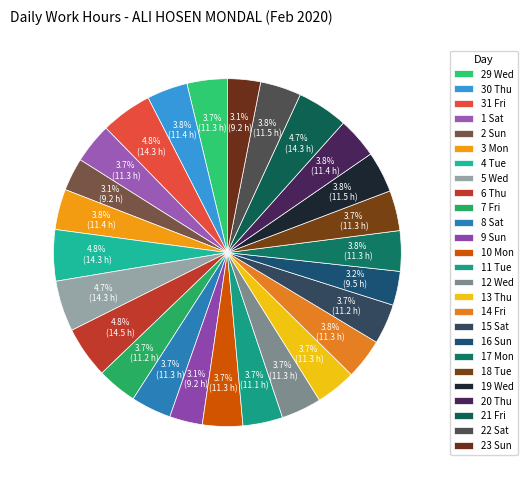

Rank the categories by value from lowest to highest.

2 Sun, 9 Sun, 23 Sun, 16 Sun, 11 Tue, 7 Fri, 15 Sat, 1 Sat, 10 Mon, 13 Thu, 29 Wed, 8 Sat, 12 Wed, 18 Tue, 17 Mon, 14 Fri, 3 Mon, 20 Thu, 30 Thu, 22 Sat, 19 Wed, 5 Wed, 21 Fri, 4 Tue, 31 Fri, 6 Thu